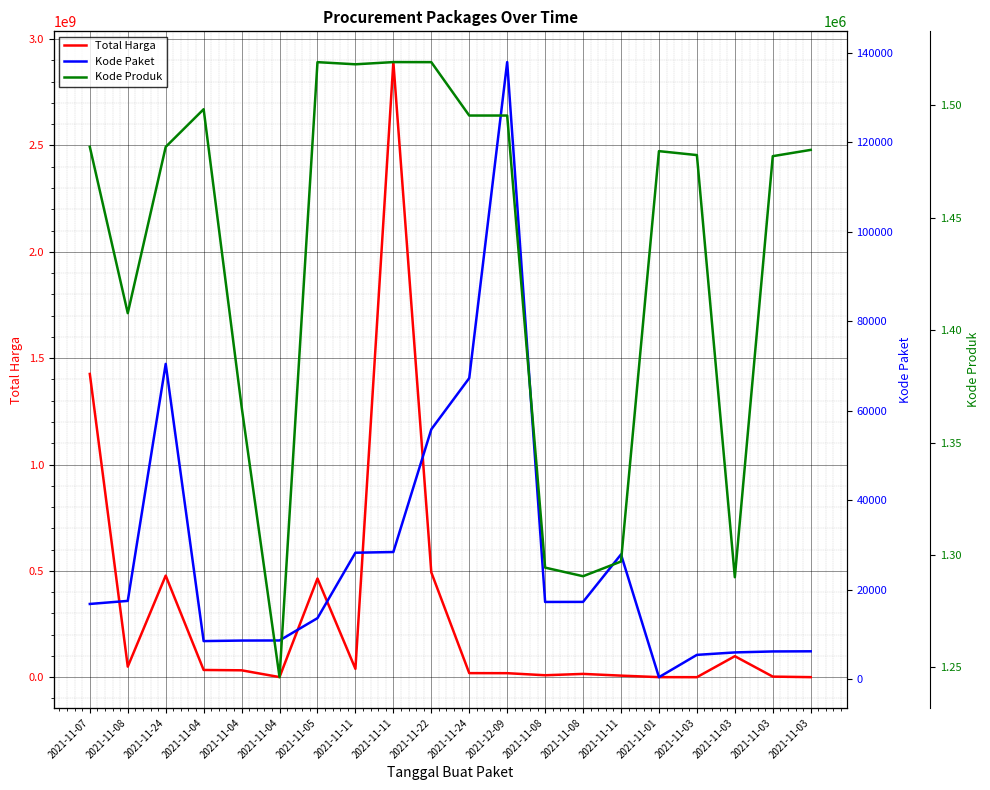

Where does the Total Harga series first go above 32441200?

2021-11-07